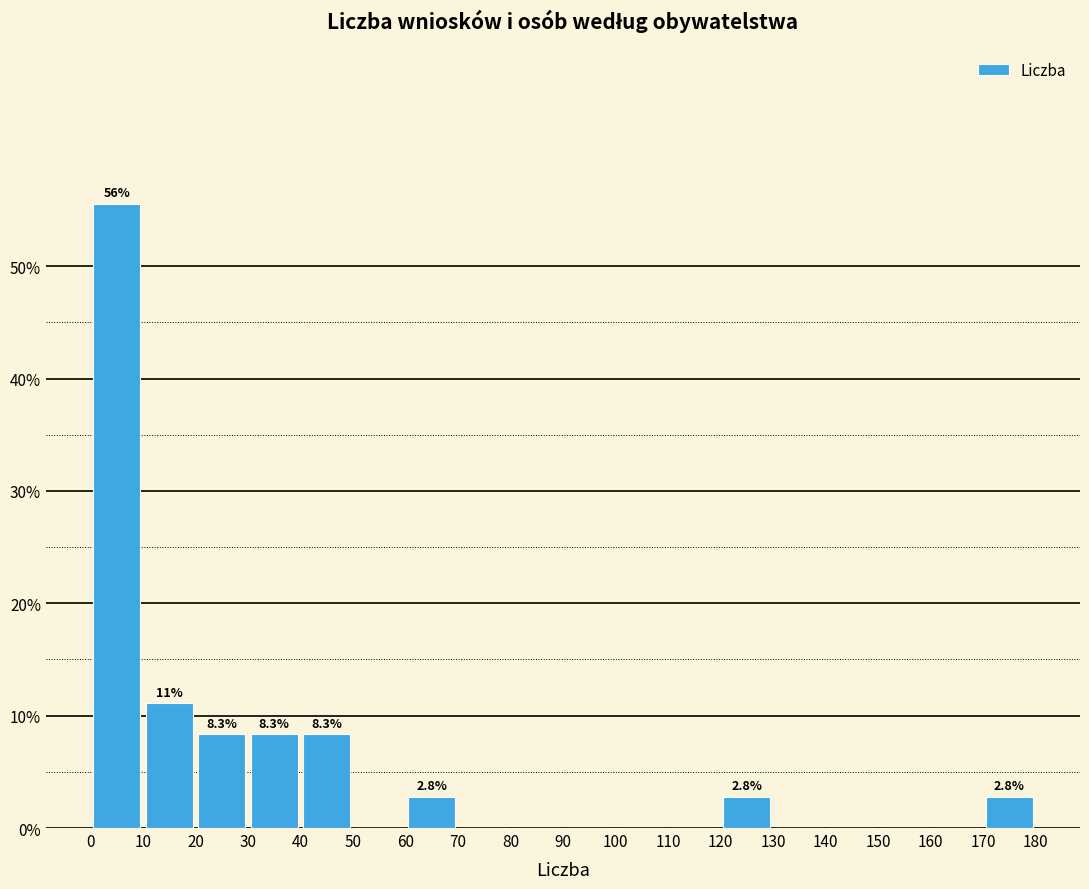

Over which range of the x-axis is the bar tallest?

0 to 10